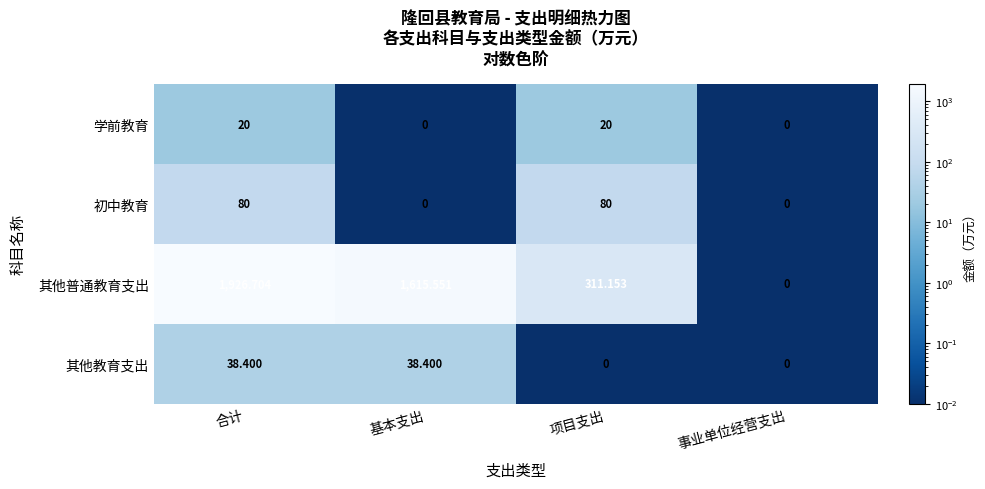

Is the value of 其他普通教育支出 at 项目支出 greater than the value of 其他教育支出 at 项目支出?

Yes